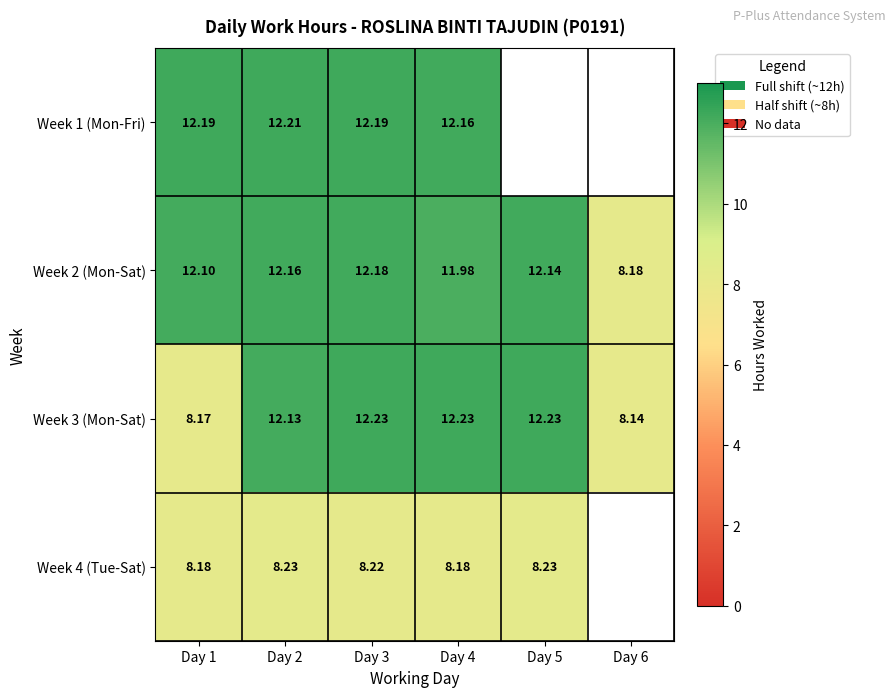

What is the greatest value displayed?

12.2